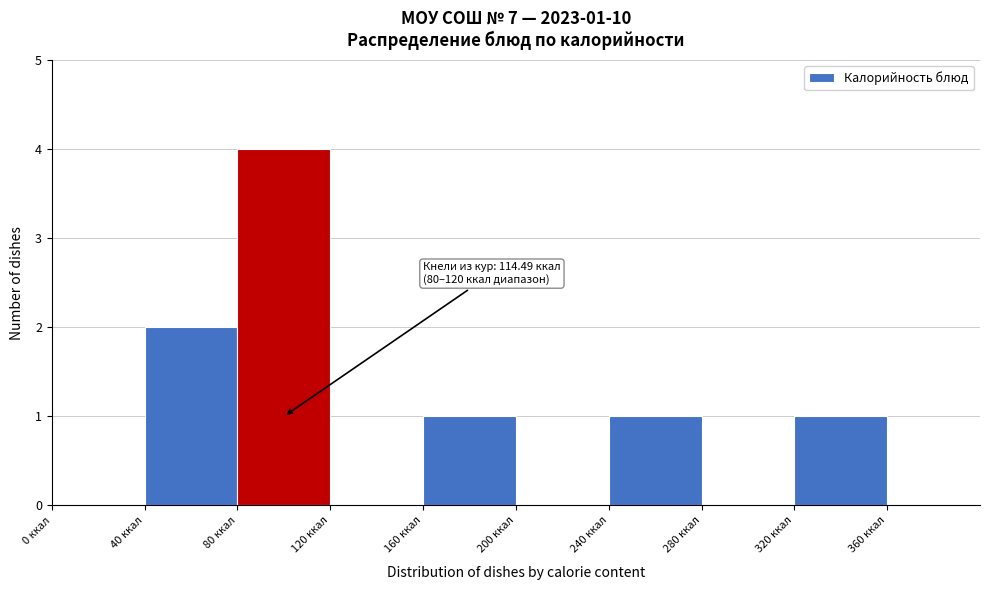

Over which range of the x-axis is the bar tallest?

80 to 120